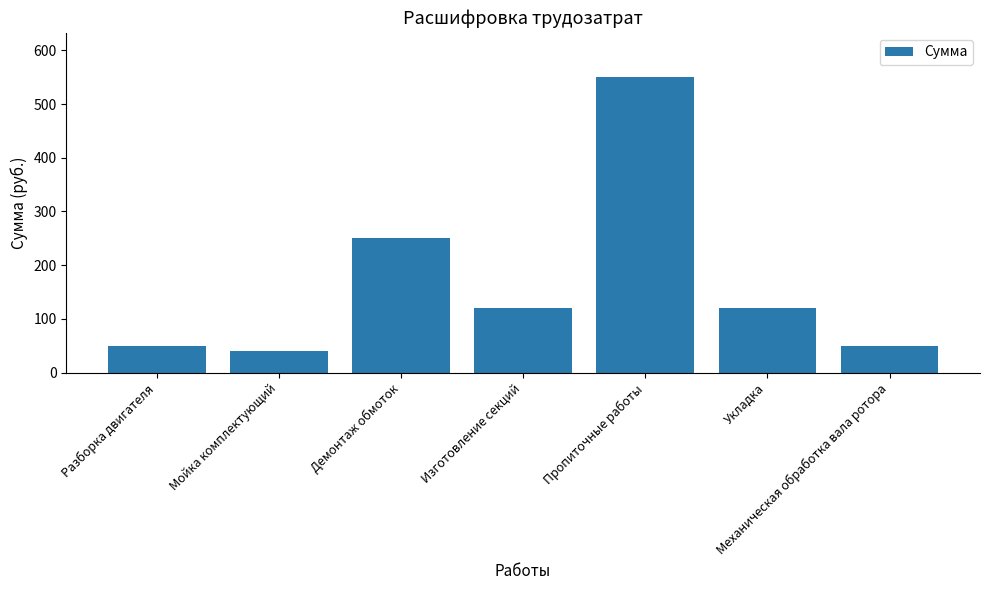

At which label does the data first exceed 120?

Демонтаж обмоток